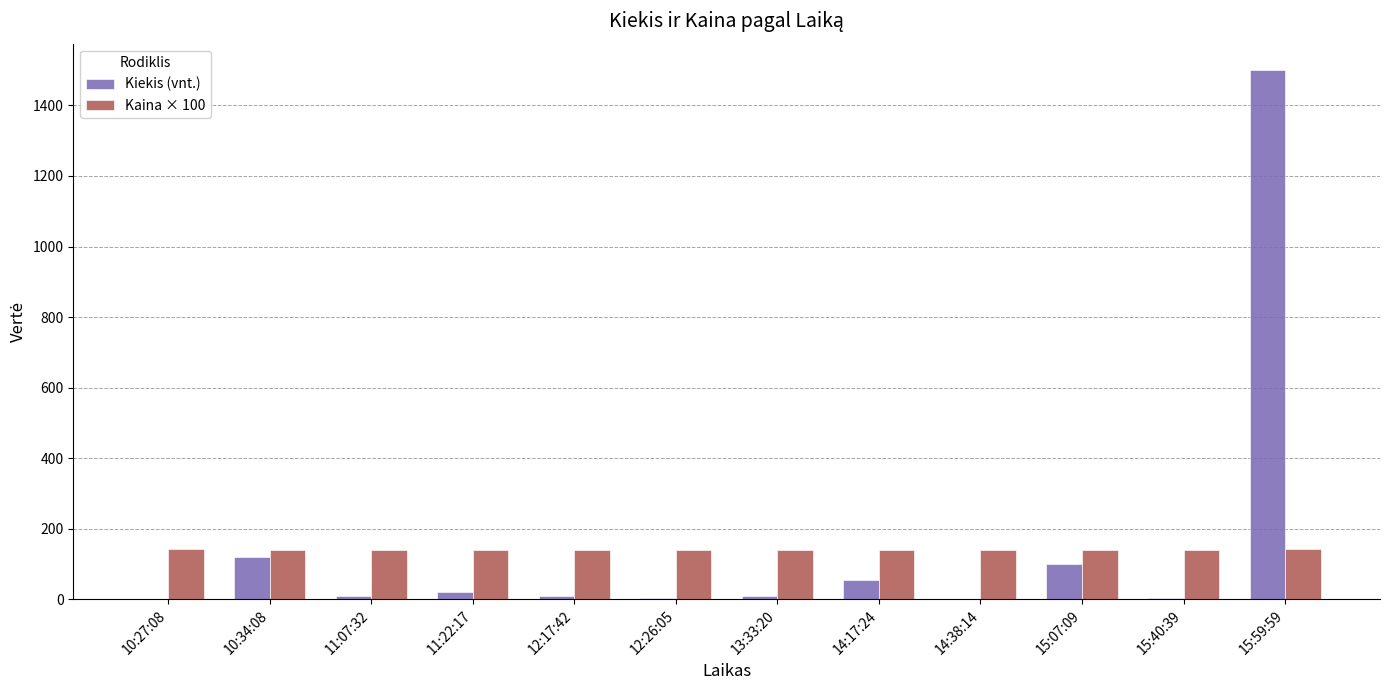

How many categories are shown in the chart?

12